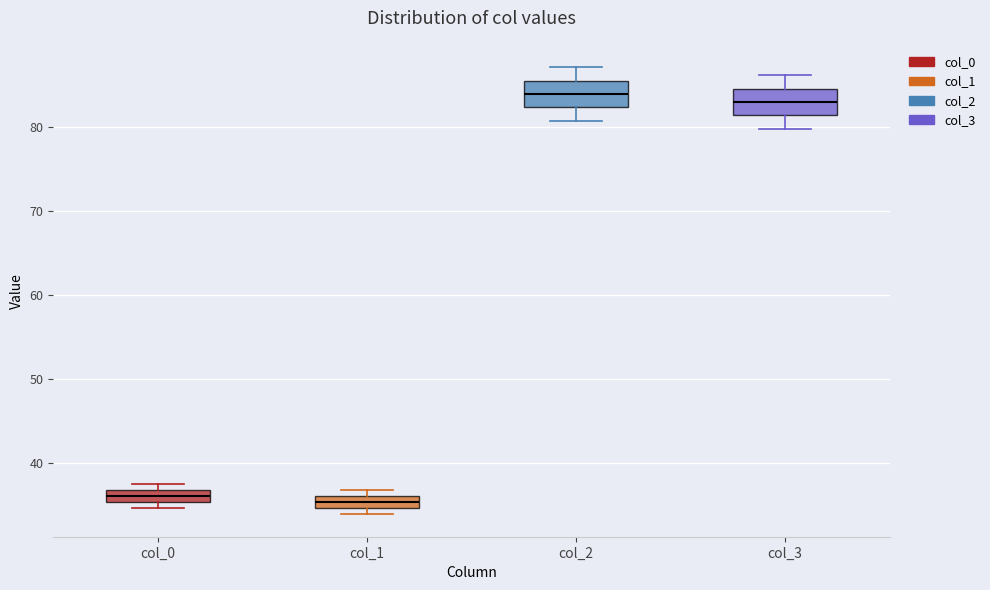

Where is the upper edge of the box for col_2 on the y-axis? The values are not printed on the chart, so give them approximately, as read against the axis.

85